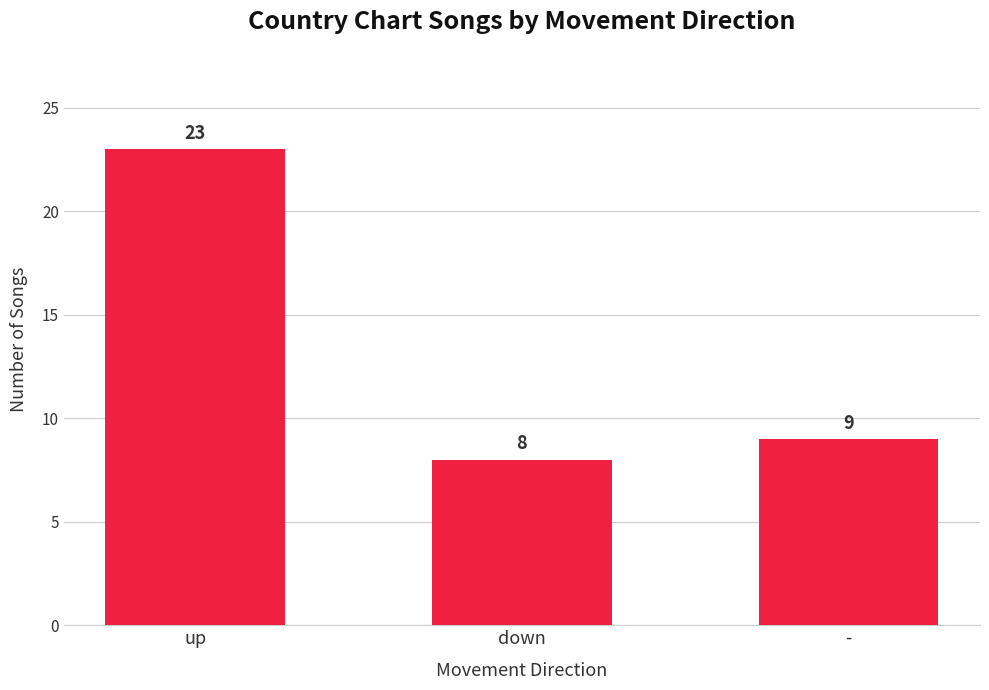

Reading left to right, what are all the values shown in this chart?

23	8	9